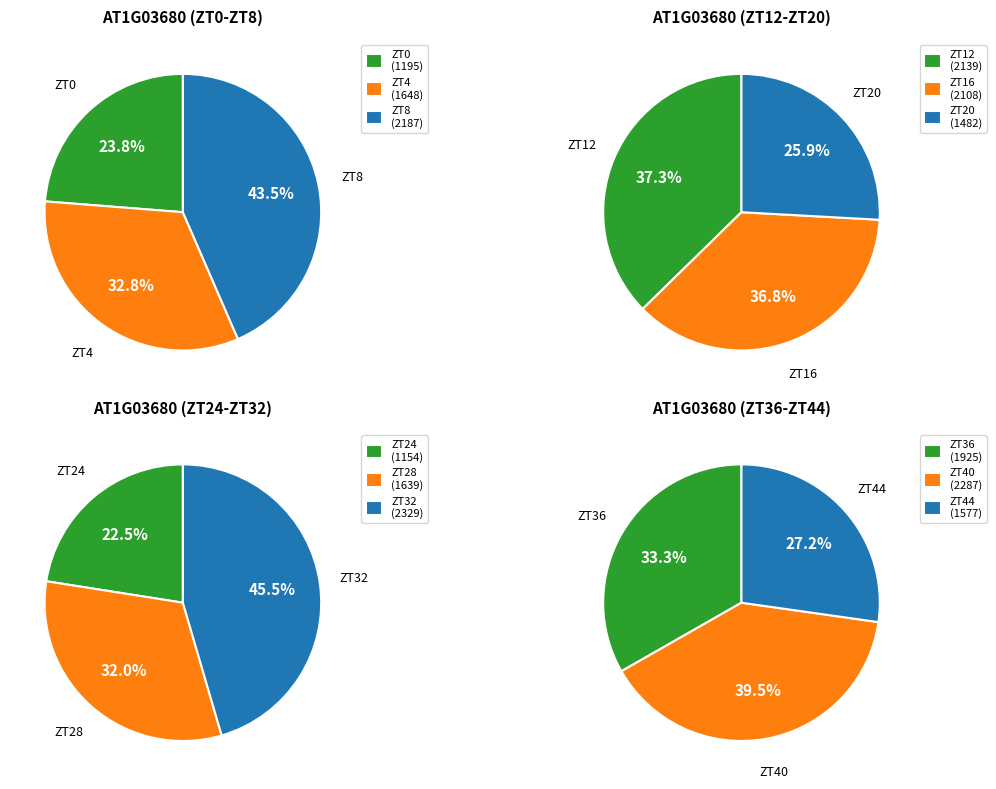

Rank the categories by value from highest to lowest.

ZT32, ZT40, ZT8, ZT12, ZT16, ZT36, ZT4, ZT28, ZT44, ZT20, ZT0, ZT24